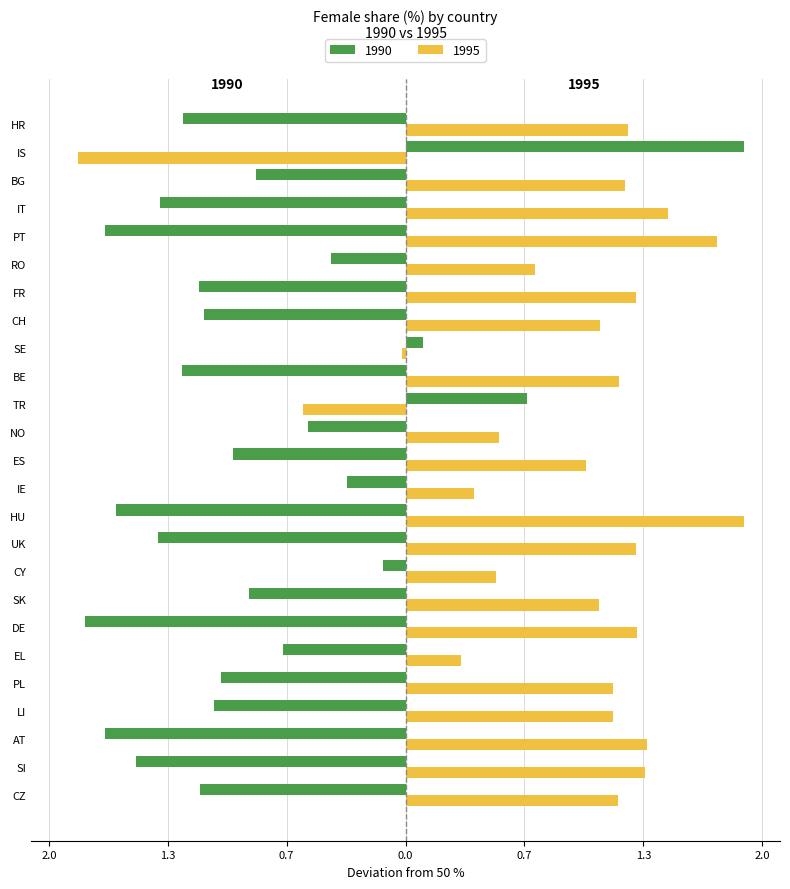

Which series has the largest total across all categories?

1995